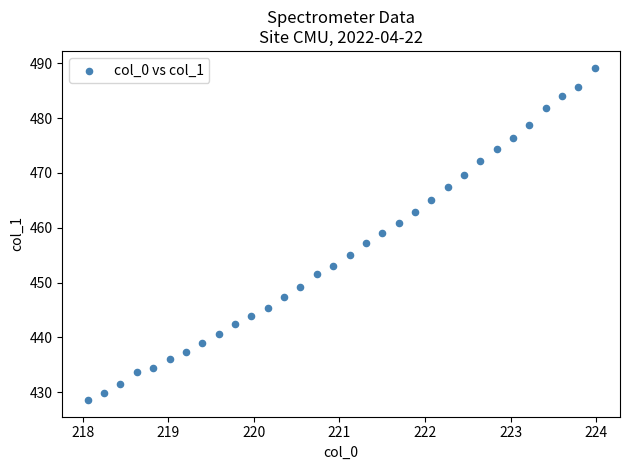

What is the range of X values (max minus min)?

5.9